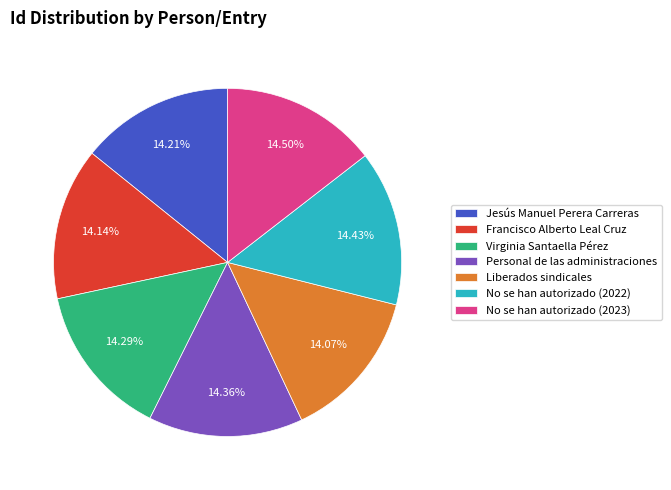

Is the sum of Virginia Santaella Pérez and Personal de las administraciones greater than half?

No